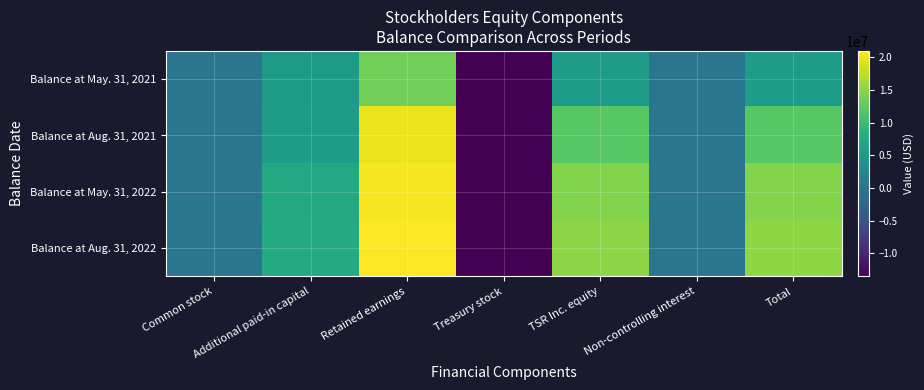

Which series has the largest total across all categories?

Balance at Aug. 31, 2022